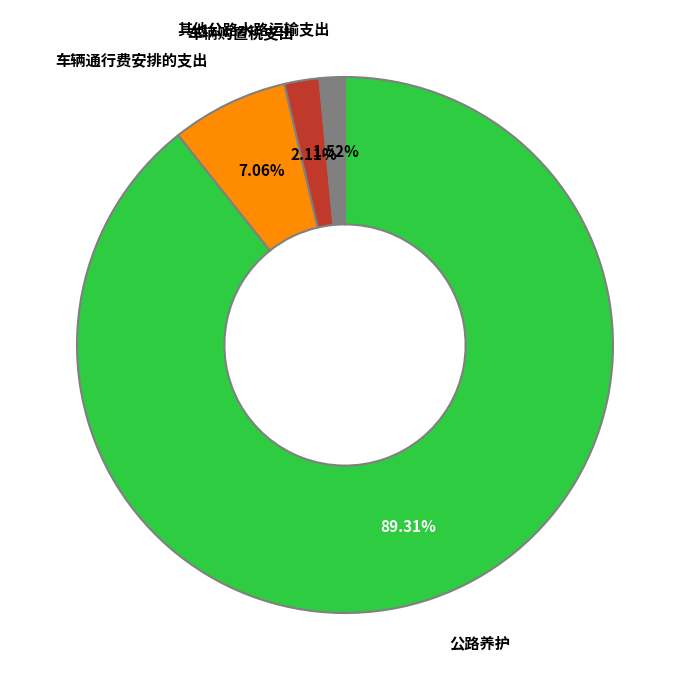

How much of the chart is everything except 公路养护?

10.7%